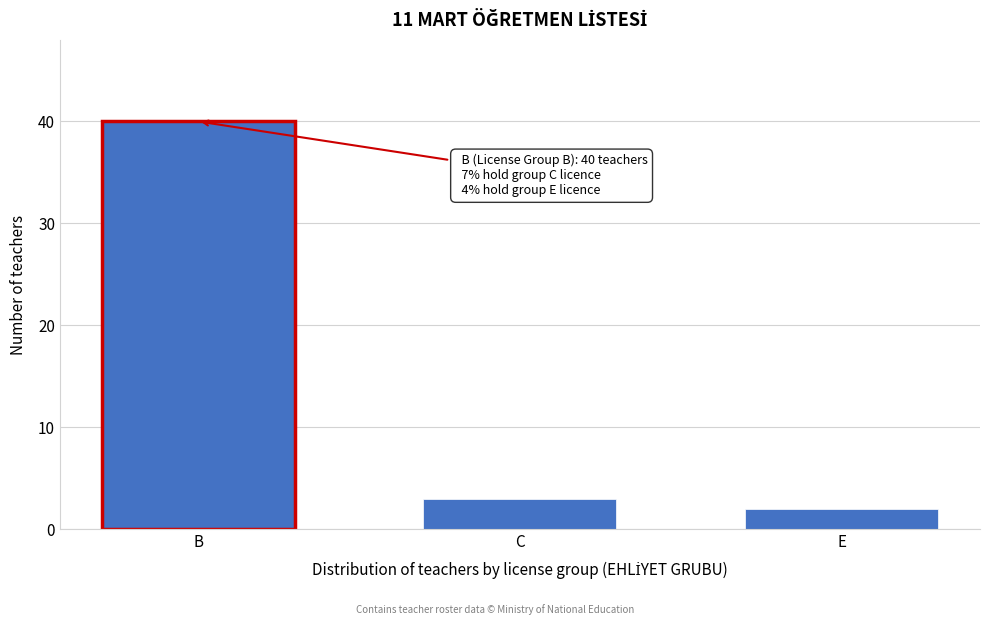

Reading right to left, what are all the values shown in this chart?

2	3	40